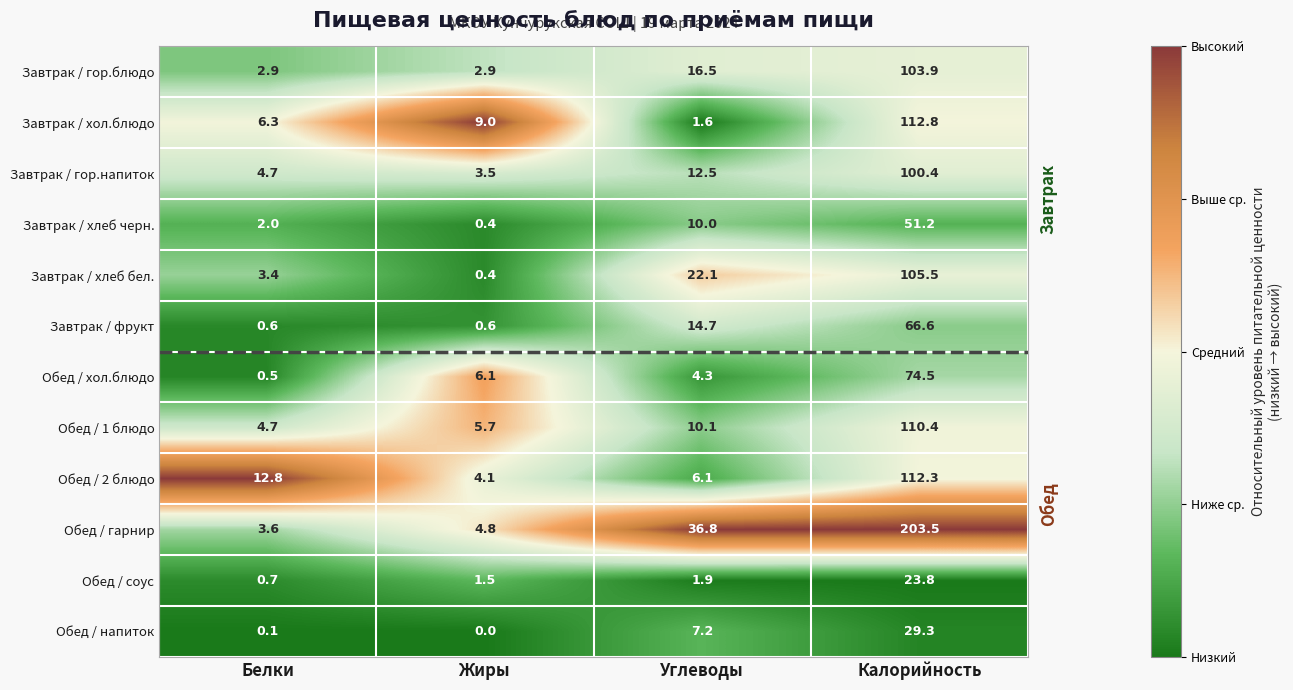

What is the difference between the second highest and minimum values in the Завтрак / хлеб черн. series?

9.6